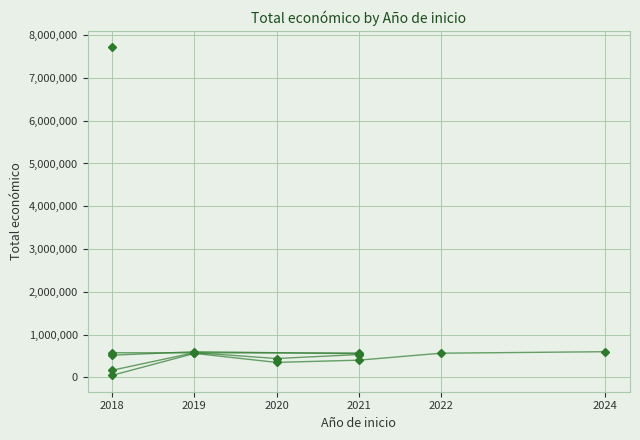

What is the sum of all values?

14757128